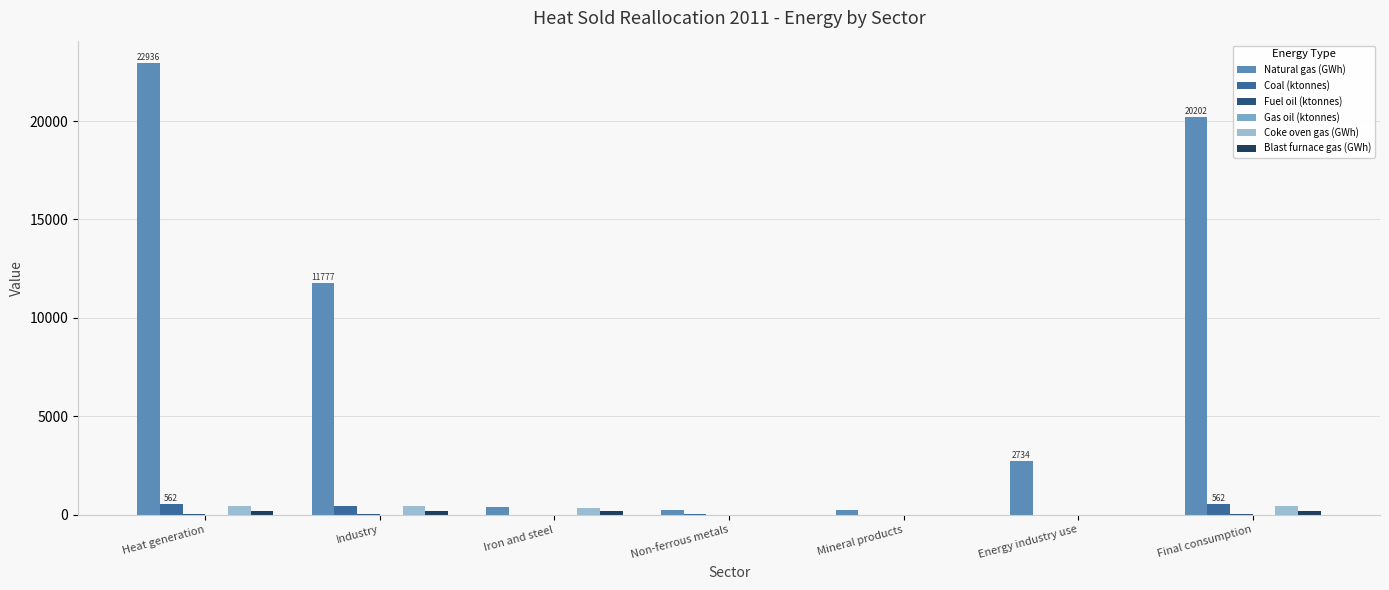

Count the number of data series in this chart.

6